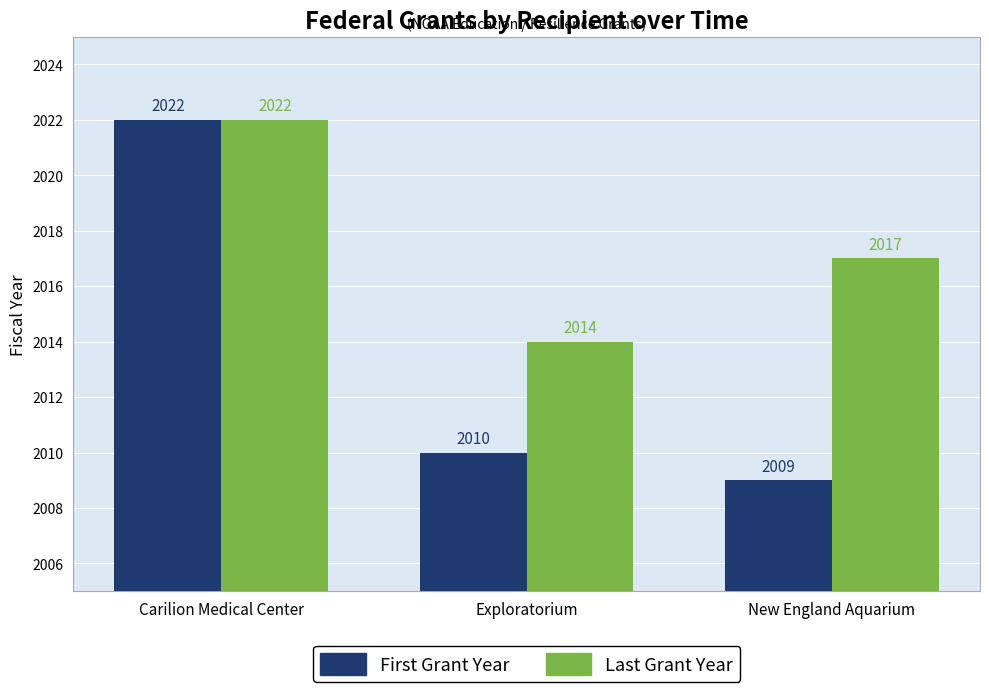

How many series are shown in this chart?

2